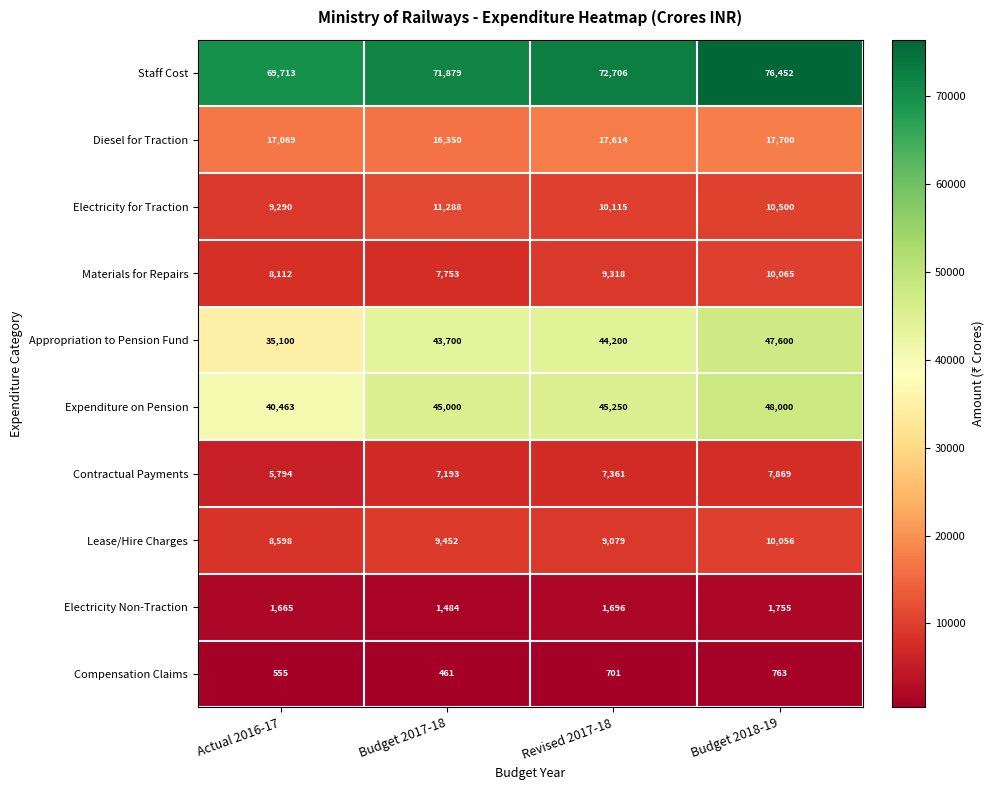

The value of Materials for Repairs at Budget 2017-18 is 2363. True or false?

False